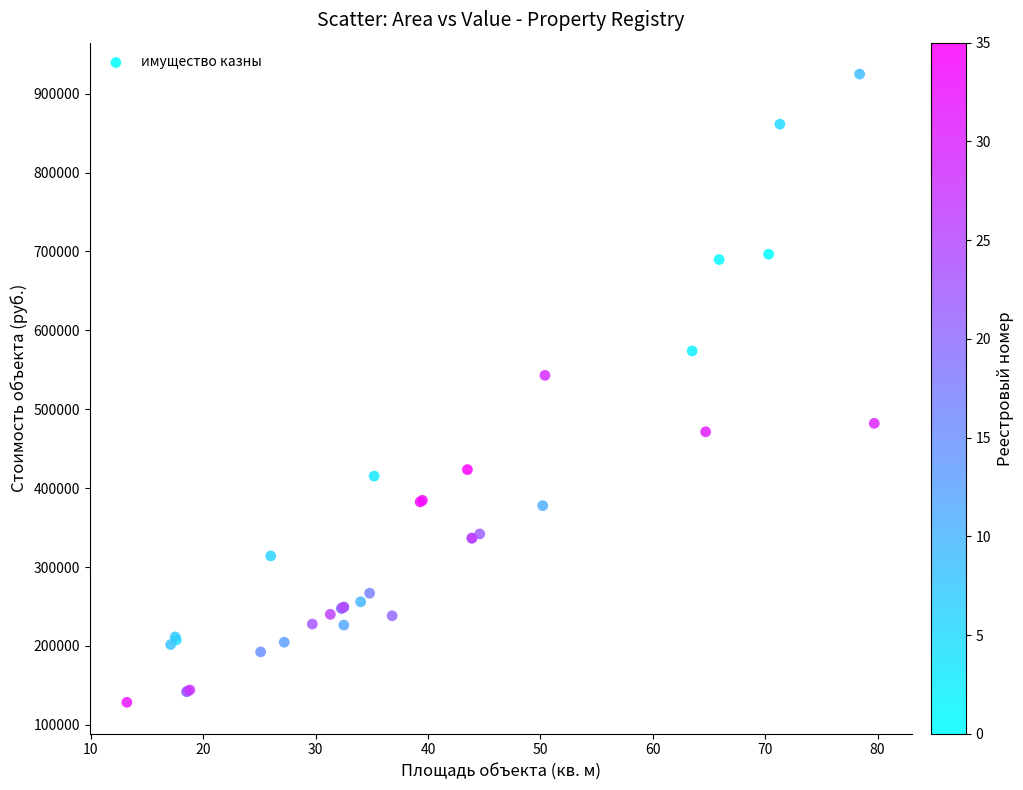

What Y value in the scatter plot is closest to 526675?

542966.5